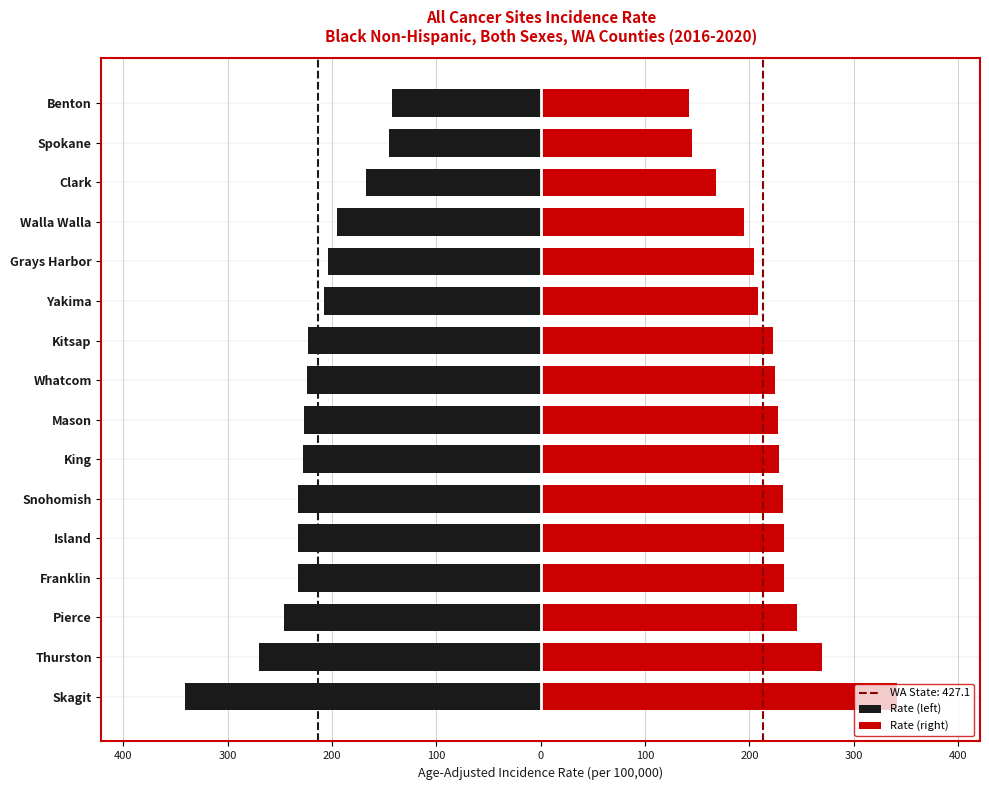

Which series has the largest range (max minus min)?

Rate (left)